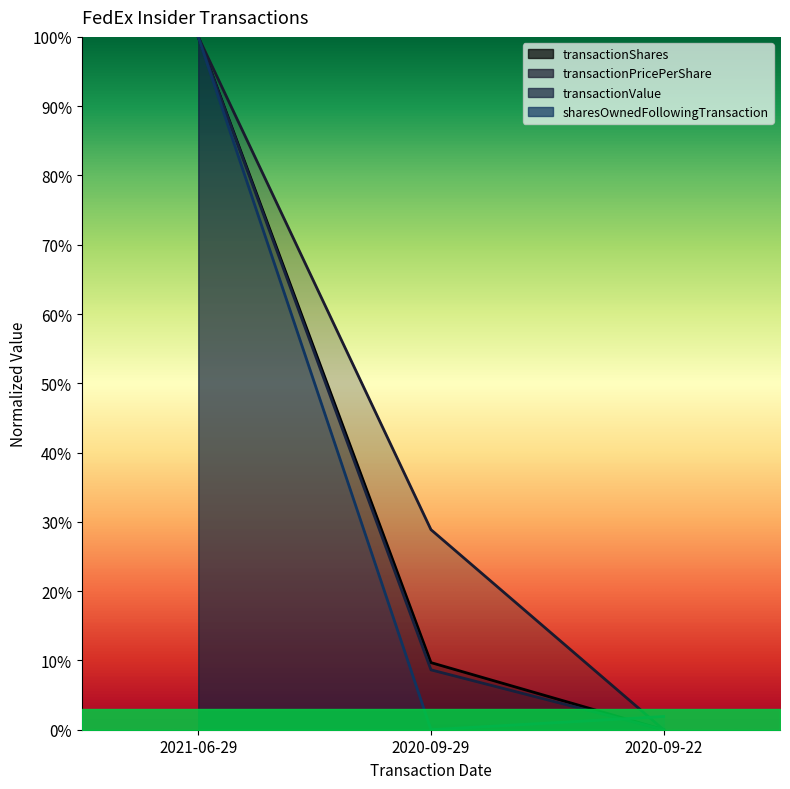

What is the label of the 2nd point from the left?

2020-09-29